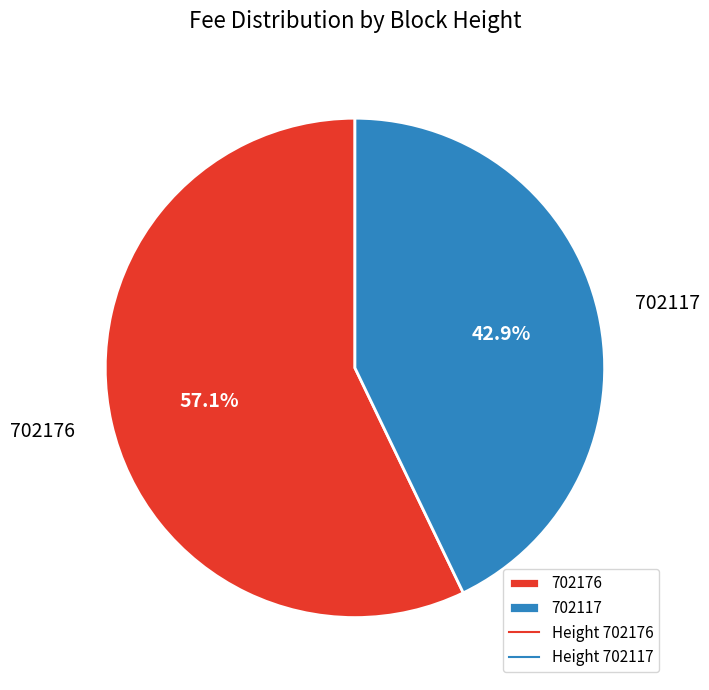

Which slice is the largest?

702176